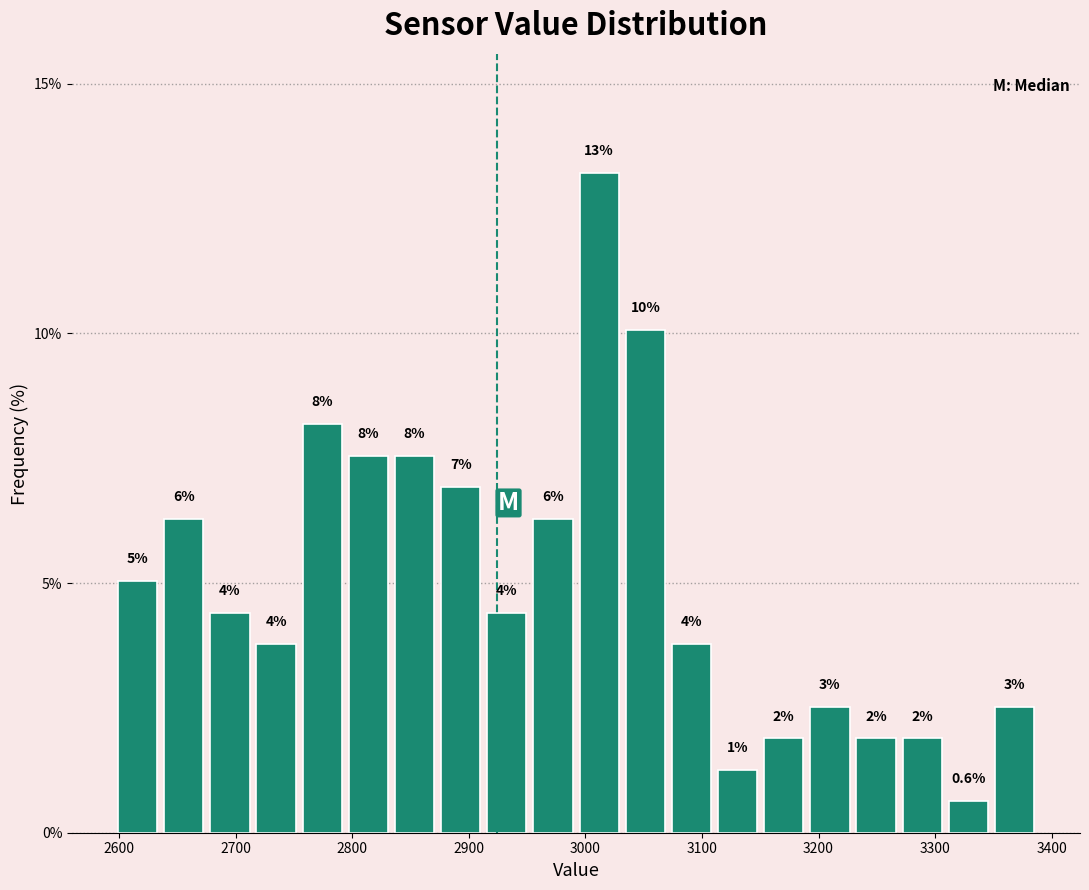

Read against the x-axis, roughly where is the centre of the tallest bar?

3010